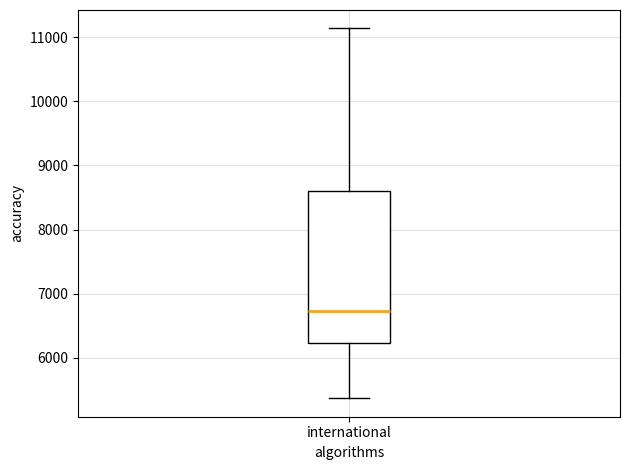

Read this box plot against the y-axis: the position of the median line, the range covered by the box, and the ends of both whiskers. The values are not printed on the chart, so give them approximately, as read against the axis.

median 6700, box 6200 to 8600, whiskers 5400 to 11100